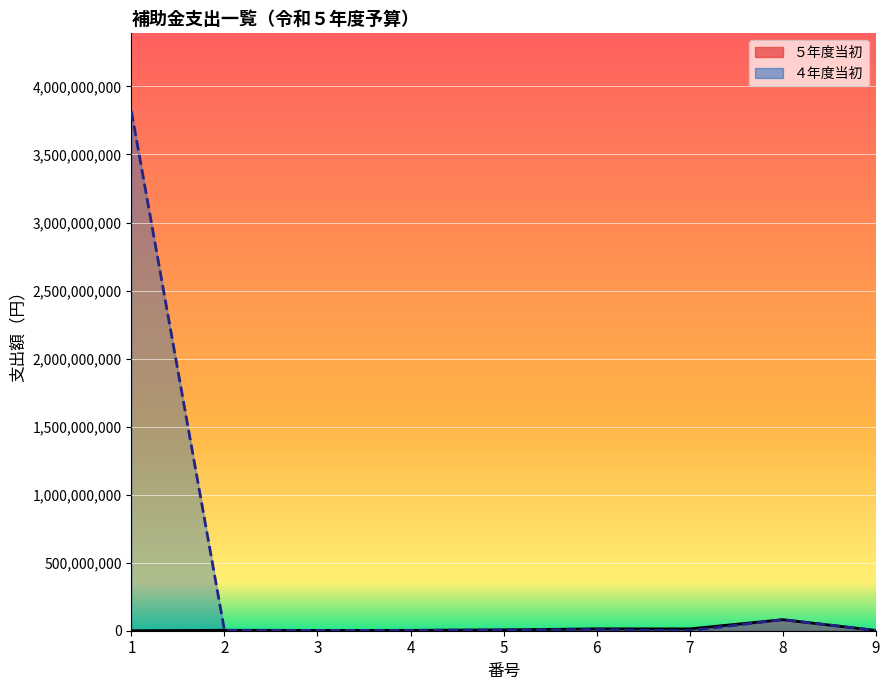

What are all the series names shown in the legend?

５年度当初, ４年度当初